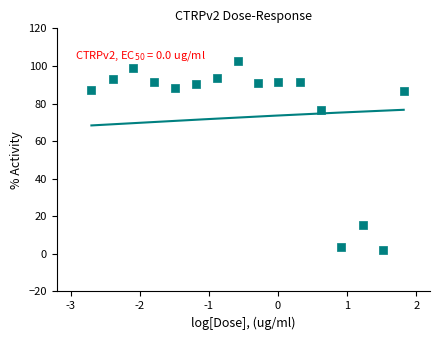

What is the range of X values (max minus min)?

4.5